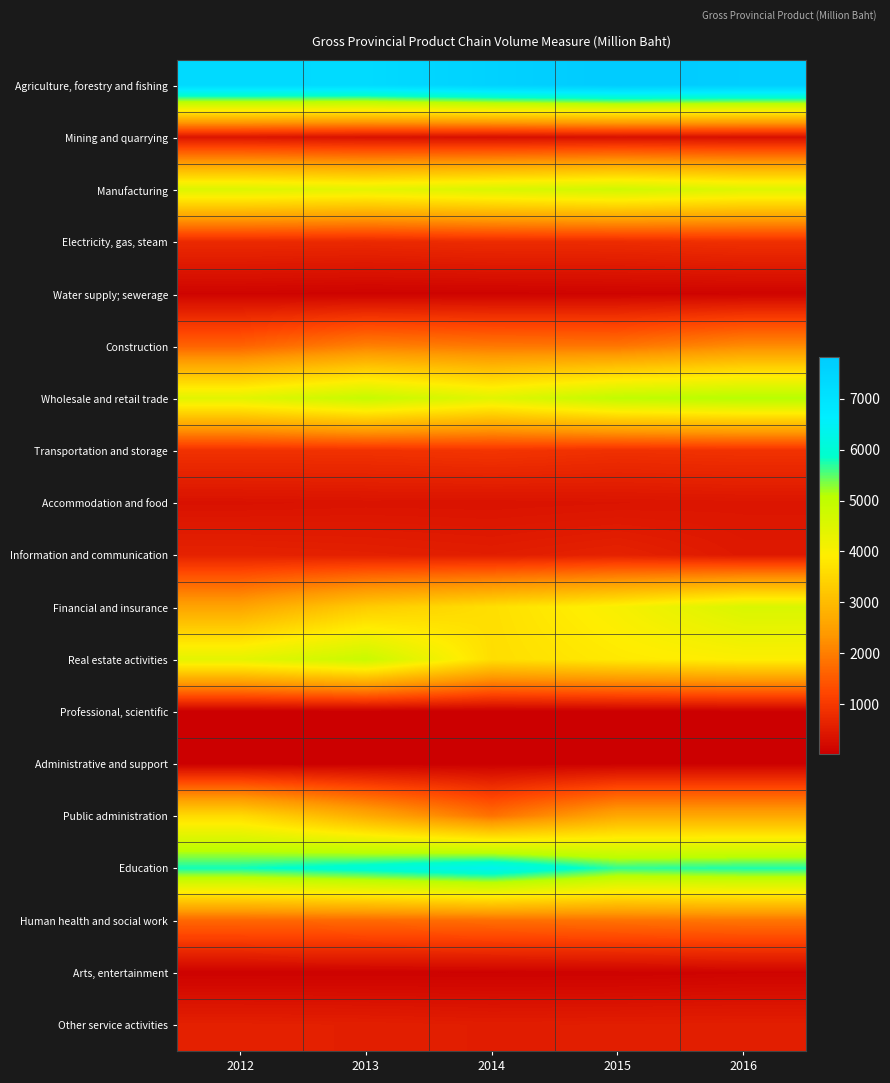

Reading left to right, extract all data points from this chart.

Agriculture, forestry and fishing: 2012=7329.3	2013=7284.6	2014=7596.4	2015=7821.9	2016=7726.7
Mining and quarrying: 2012=410.7	2013=350.7	2014=308.4	2015=330.4	2016=321.9
Manufacturing: 2012=4512.8	2013=4375.6	2014=4566.4	2015=4737.2	2016=4502.2
Electricity, gas, steam: 2012=759.5	2013=738.4	2014=791.7	2015=794.1	2016=855.3
Water supply; sewerage: 2012=109.1	2013=88.5	2014=93.3	2015=105.2	2016=111.6
Construction: 2012=1629.4	2013=2037.9	2014=1912.3	2015=1879.5	2016=2181.4
Wholesale and retail trade: 2012=4422.7	2013=4903.3	2014=4430.7	2015=4985.5	2016=5137.5
Transportation and storage: 2012=877.2	2013=893.3	2014=942.6	2015=863.0	2016=894.9
Accommodation and food: 2012=345.3	2013=367.4	2014=361.2	2015=383.6	2016=403.5
Information and communication: 2012=616.2	2013=582.1	2014=540.6	2015=615.1	2016=466.4
Financial and insurance: 2012=2576.7	2013=3300.0	2014=3659.0	2015=4041.3	2016=4575.1
Real estate activities: 2012=4381.0	2013=4842.1	2014=3637.1	2015=3847.5	2016=3962.1
Professional, scientific: 2012=22.6	2013=21.8	2014=22.8	2015=32.4	2016=38.0
Administrative and support: 2012=31.3	2013=32.6	2014=33.5	2015=43.2	2016=50.4
Public administration: 2012=3587.0	2013=2718.8	2014=1830.5	2015=2651.8	2016=2644.8
Education: 2012=5803.9	2013=6060.2	2014=6386.3	2015=5663.1	2016=5750.6
Human health and social work: 2012=1677.8	2013=1725.2	2014=1780.7	2015=1835.1	2016=1880.3
Arts, entertainment: 2012=76.9	2013=76.9	2014=75.7	2015=78.5	2016=105.8
Other service activities: 2012=583.9	2013=565.6	2014=533.4	2015=545.2	2016=555.2